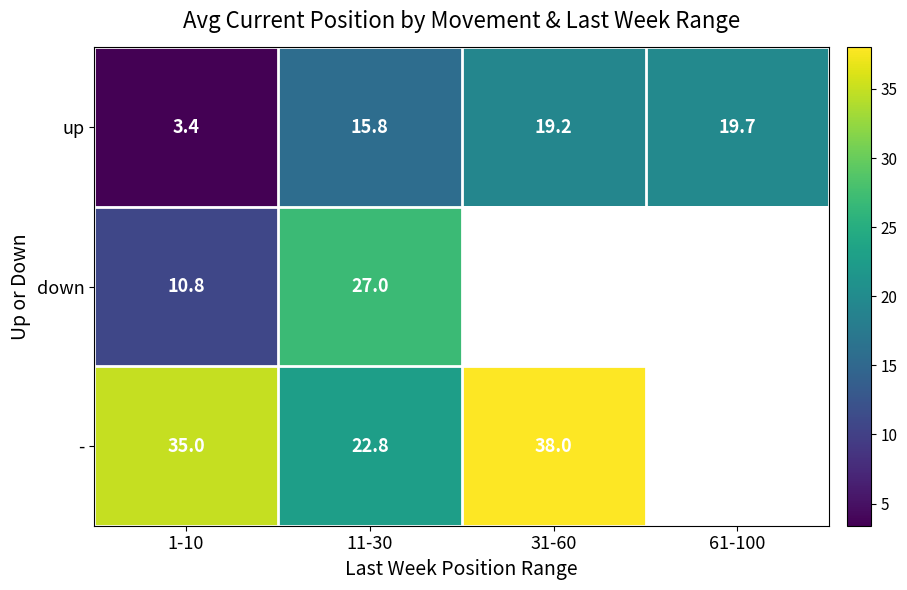

What is the difference between the highest and lowest values at 1-10?

31.6